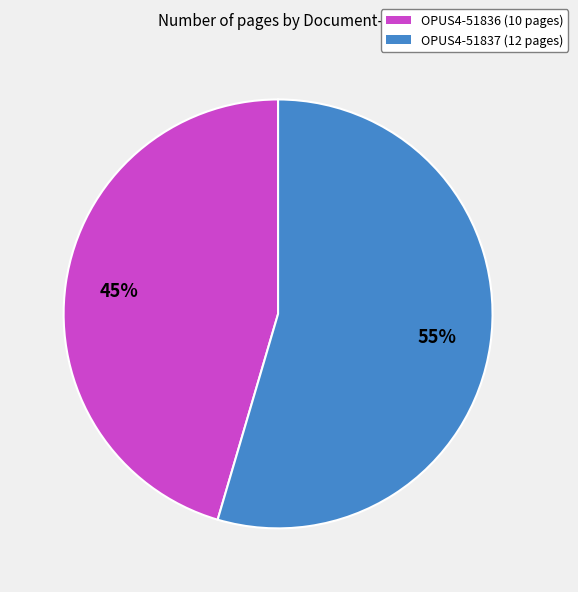

Rank the categories by value from lowest to highest.

OPUS4-51836, OPUS4-51837